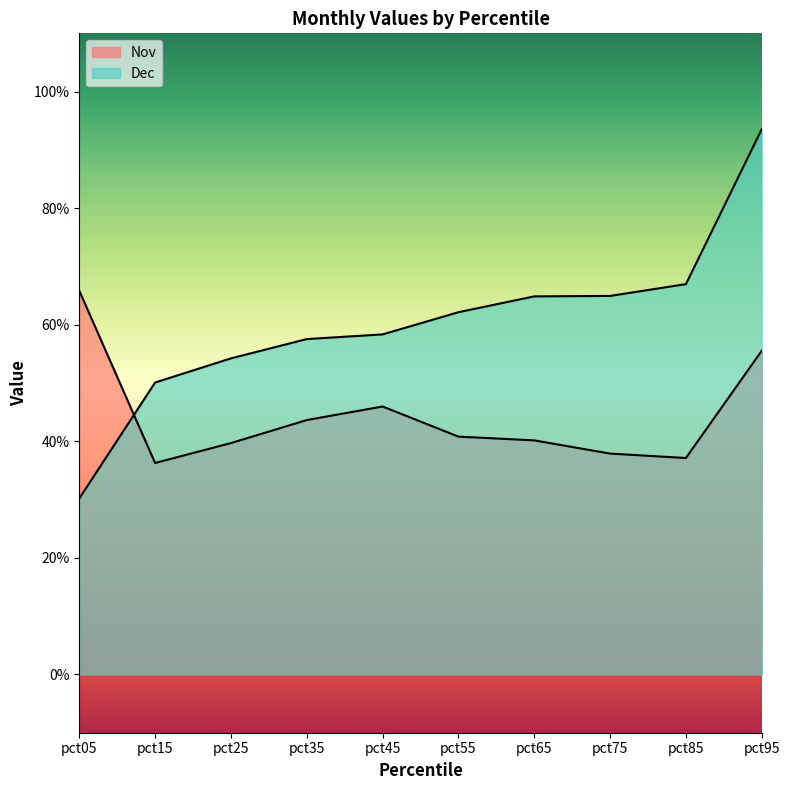

Rank the categories by Nov value from highest to lowest.

pct05, pct95, pct45, pct35, pct55, pct65, pct25, pct75, pct85, pct15